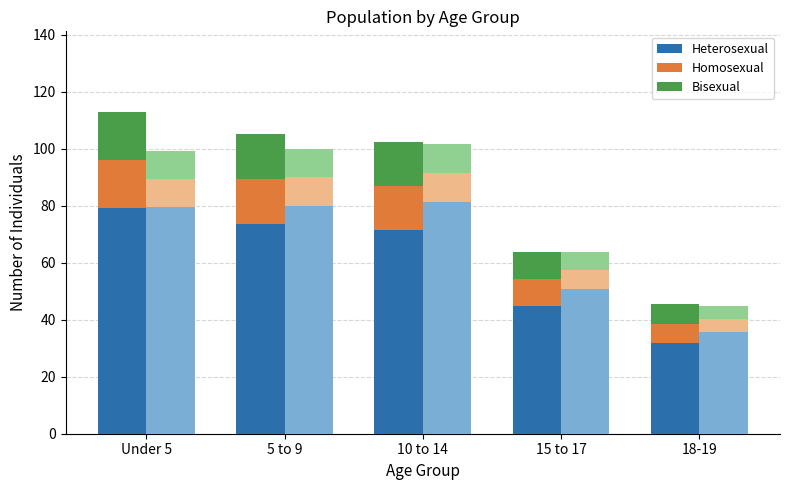

What is the label of the 4th bar from the right?

5 to 9